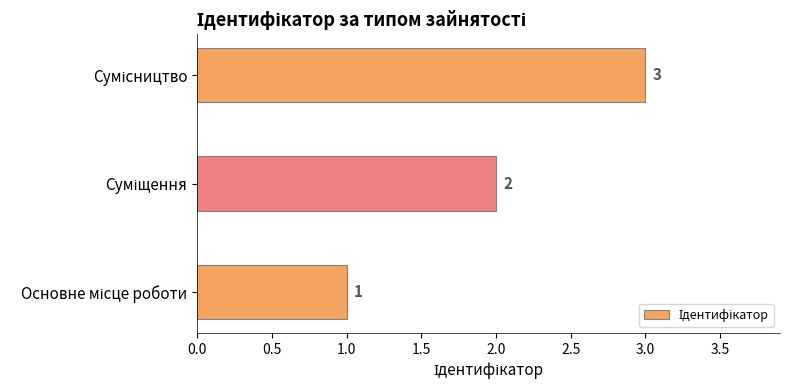

What is the sum of all values?

6